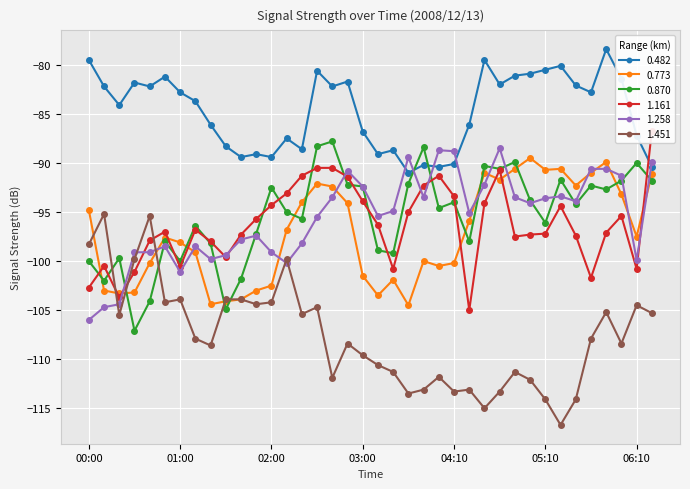

Where do 0.773 and 0.870 first cross each other?

00:00 and 00:10